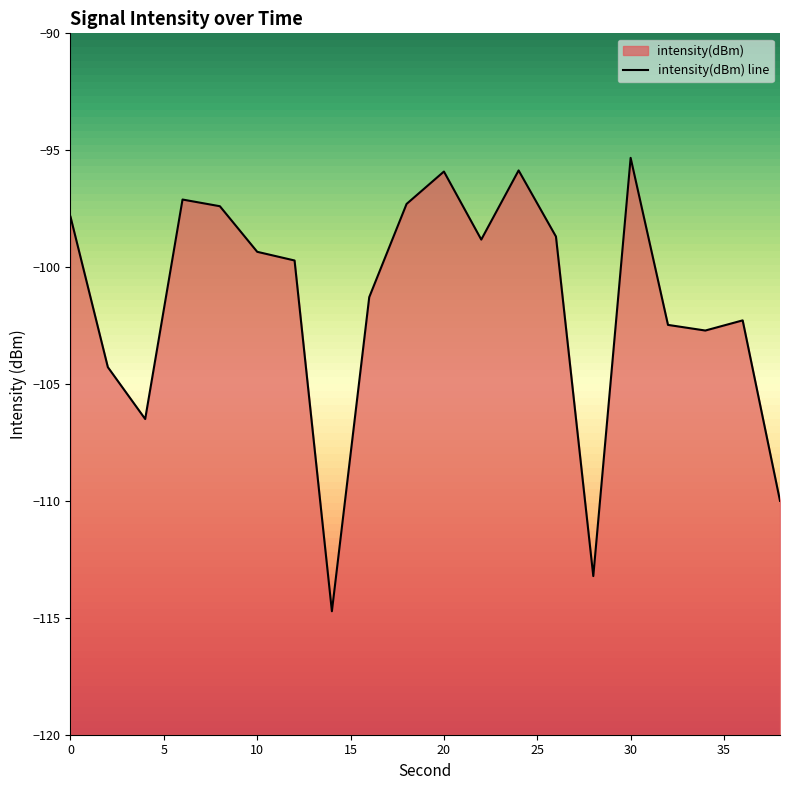

Where is the first local maximum?

6